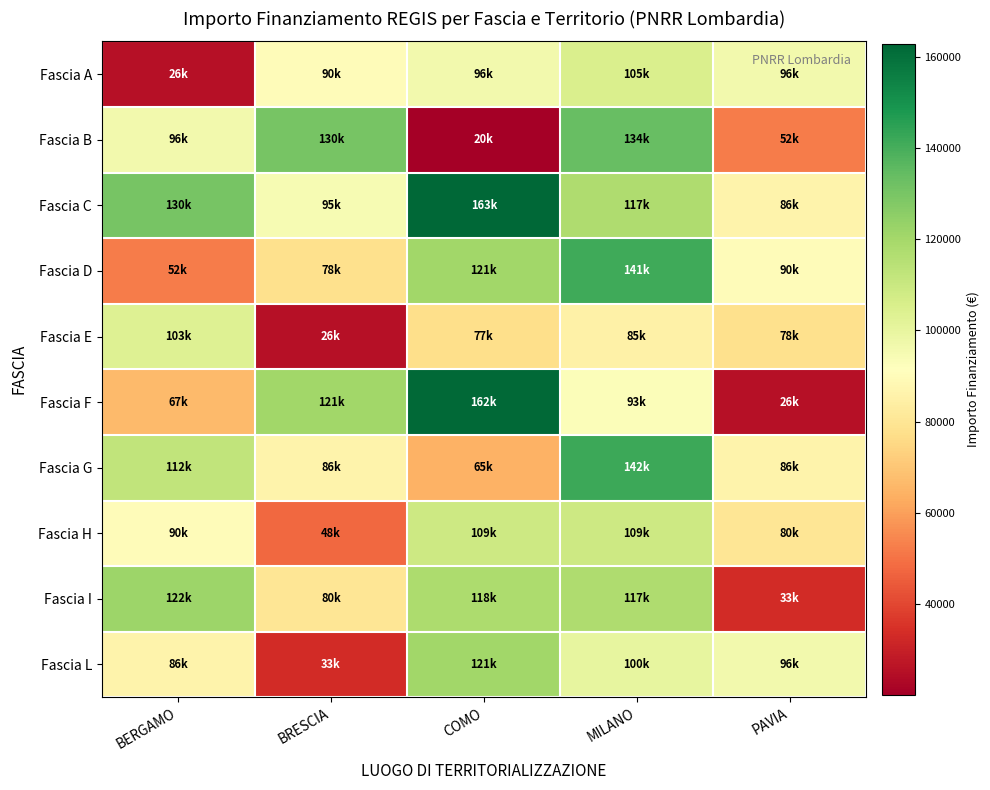

Which series has the largest range (max minus min)?

Fascia F